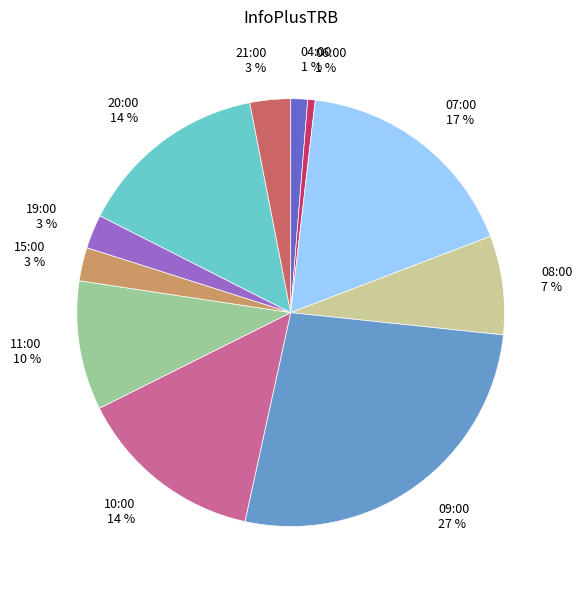

True or false: 09:00 accounts for 27% of the total.

True